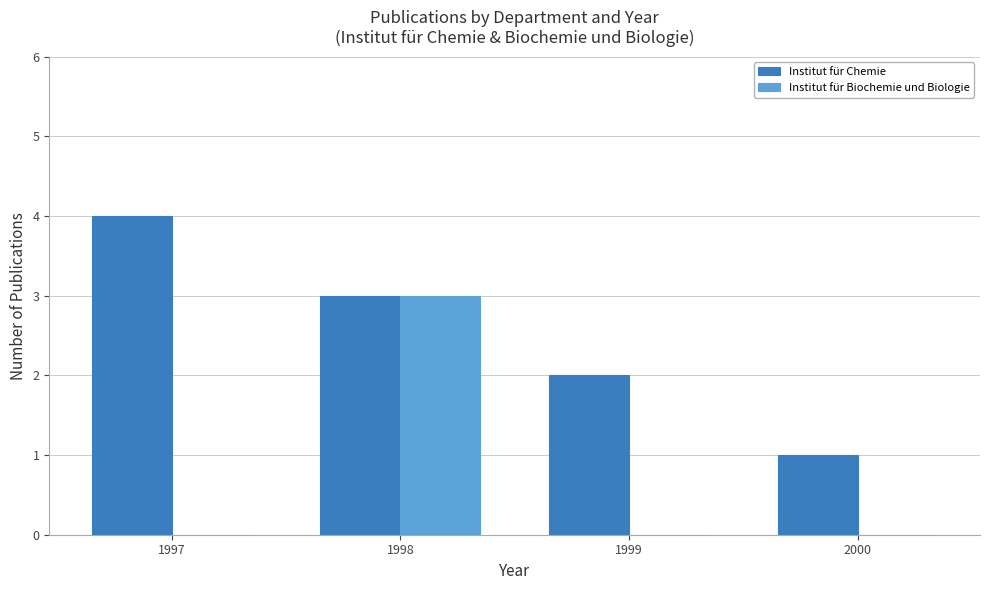

How many groups of bars are there?

4